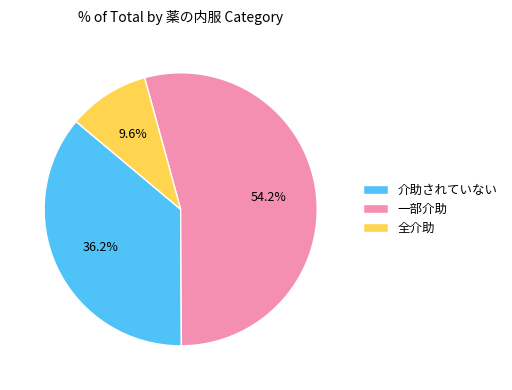

What is the majority slice?

一部介助